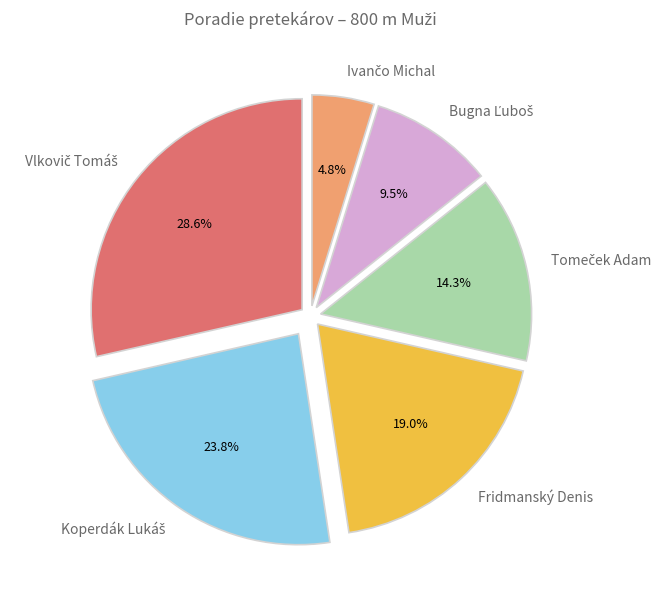

What portion of the pie excludes Fridmanský Denis?

81.0%